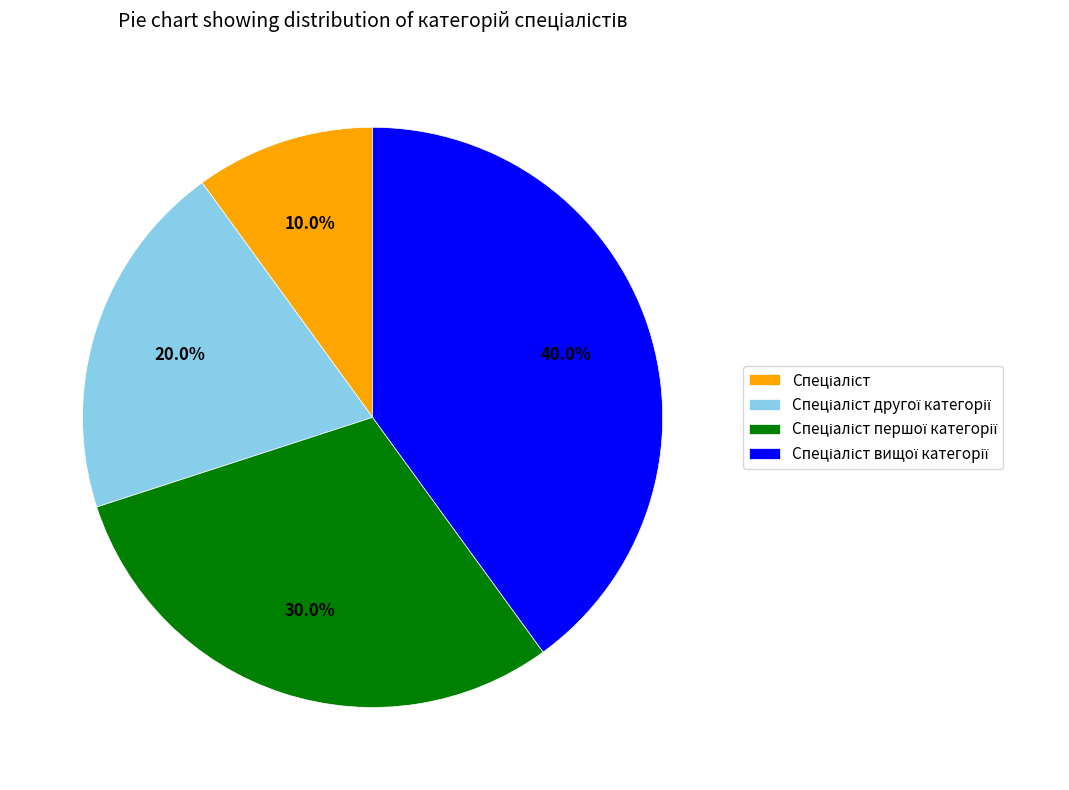

Is there any slice that represents more than half of the pie?

No